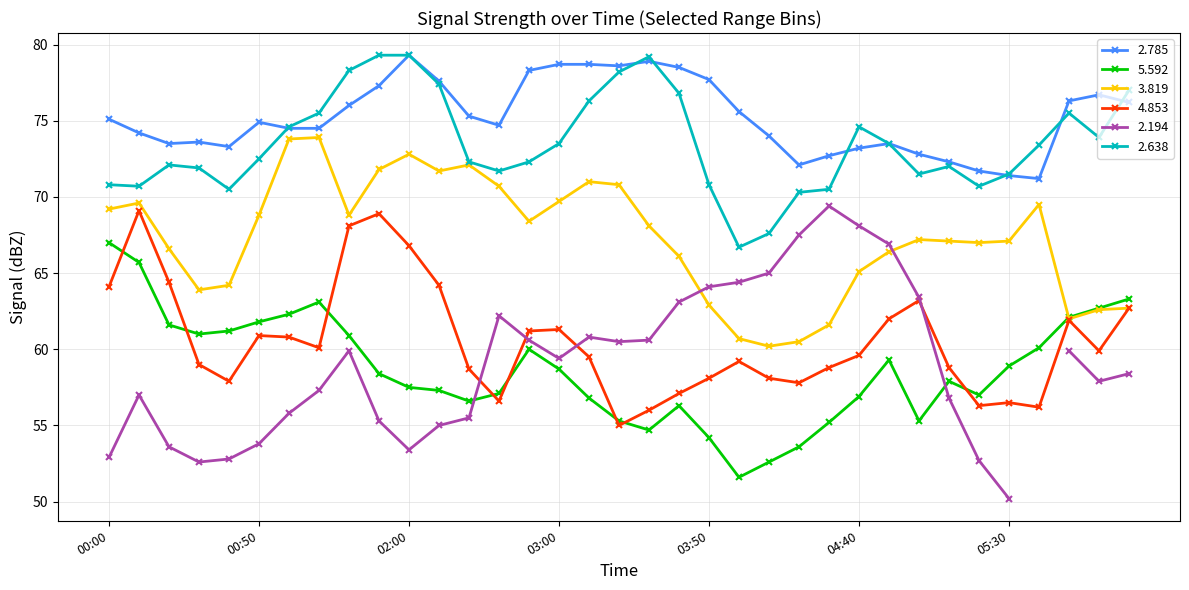

What is the maximum value for 5.592?

67.0